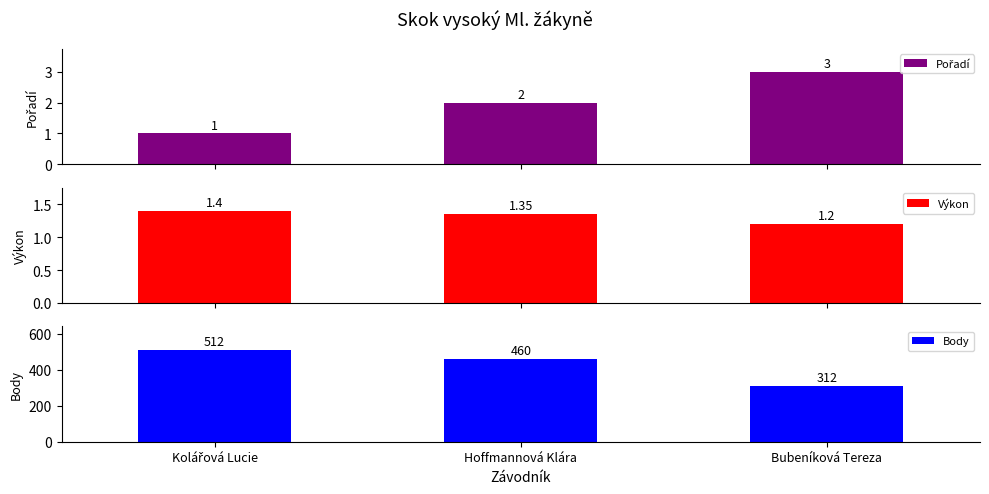

At which label is Výkon closest to 1?

Bubeníková Tereza